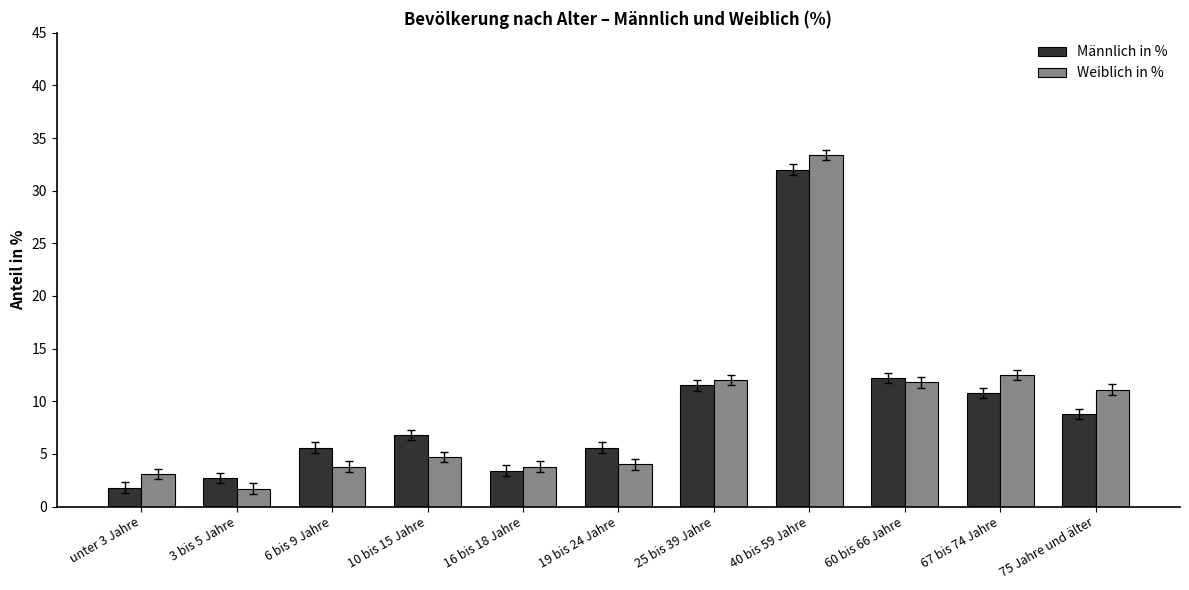

What is the difference between the second highest and minimum values in the Männlich in % series?

10.4